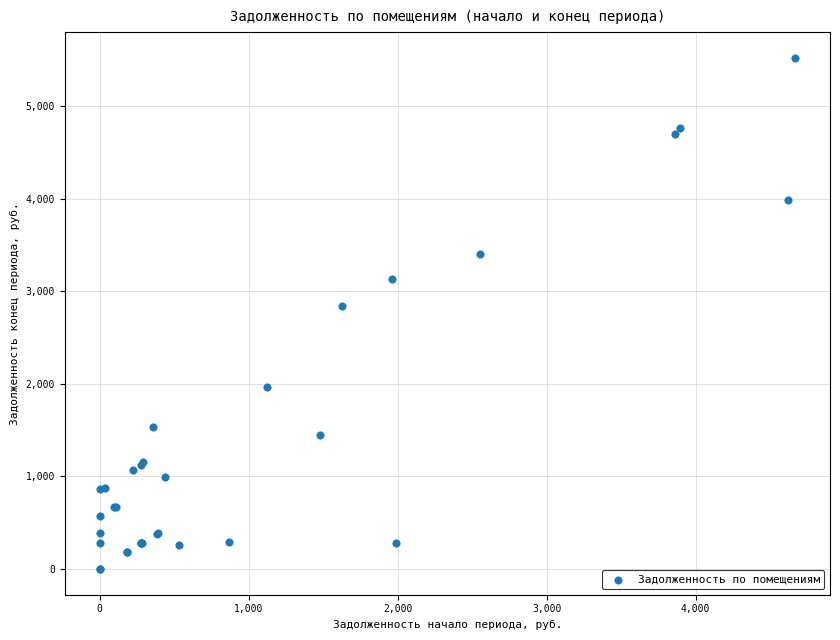

What Y value in the scatter plot is closest to 2762?

2843.8